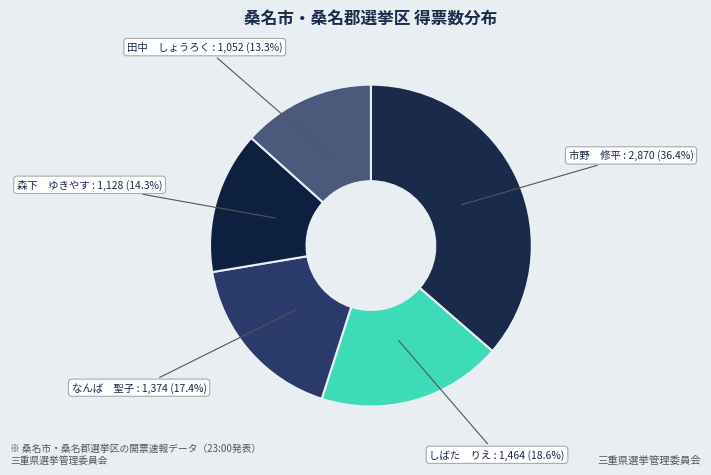

Does しばた りえ represent more than half of the total?

No